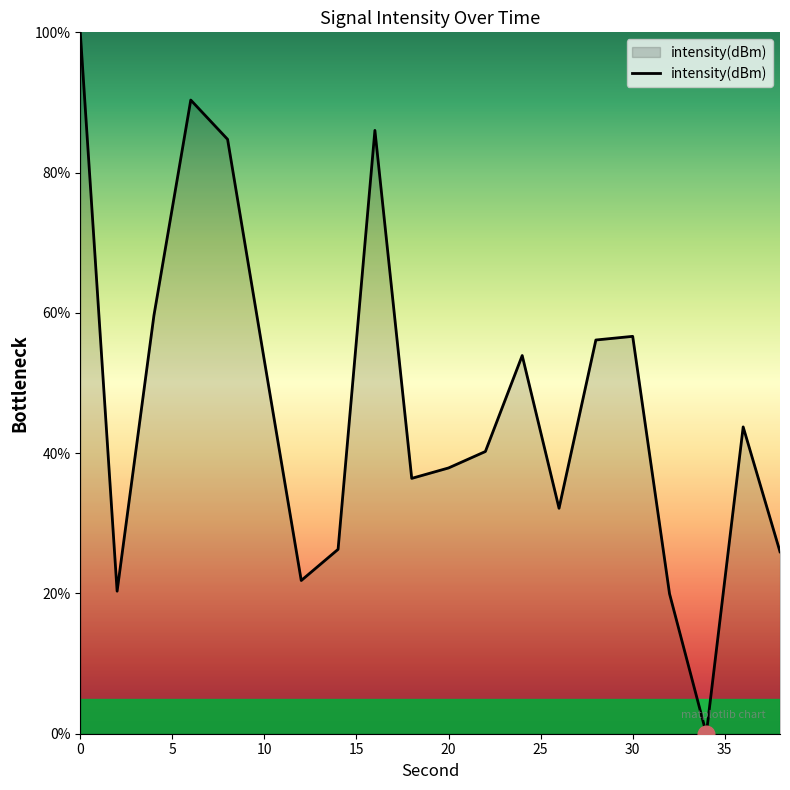

What is the difference between the maximum and minimum values?

100.0